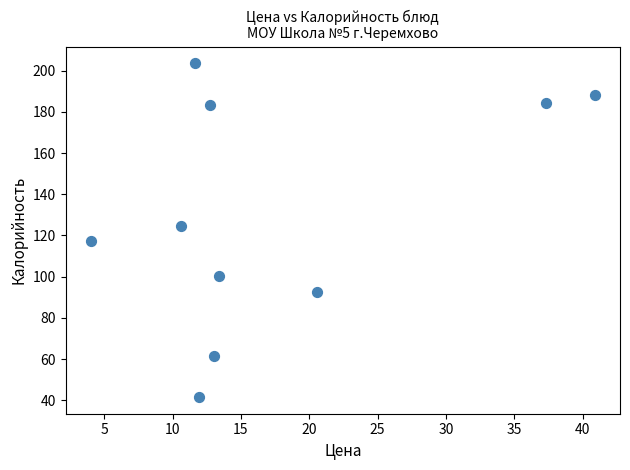

What Y value in the scatter plot is closest to 122?

124.7